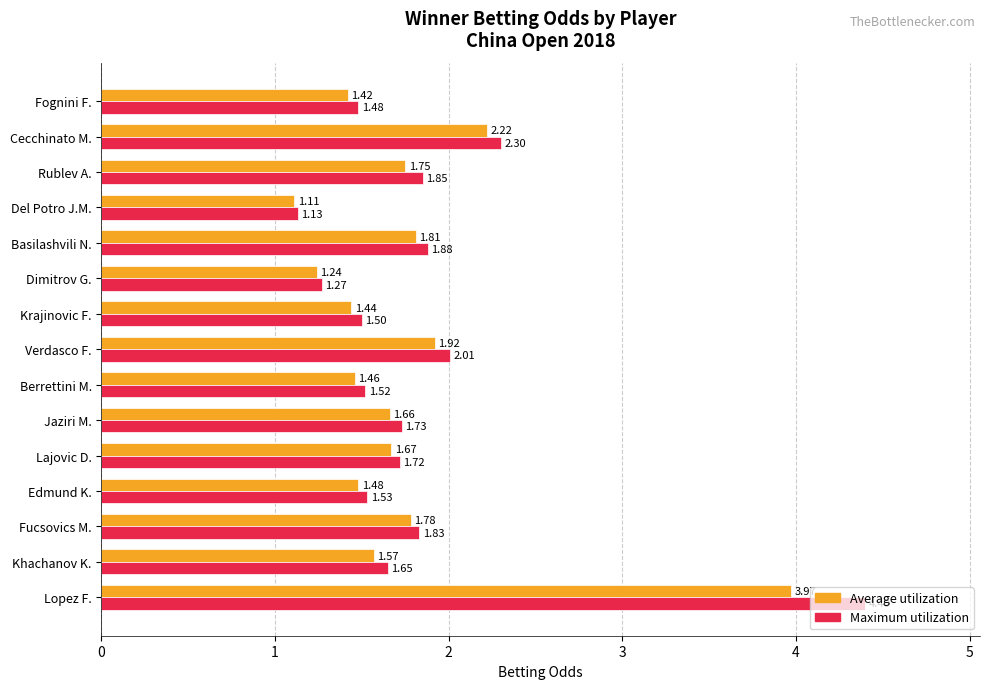

Between Lopez F. and Lajovic D., which series saw the biggest shift?

Maximum utilization